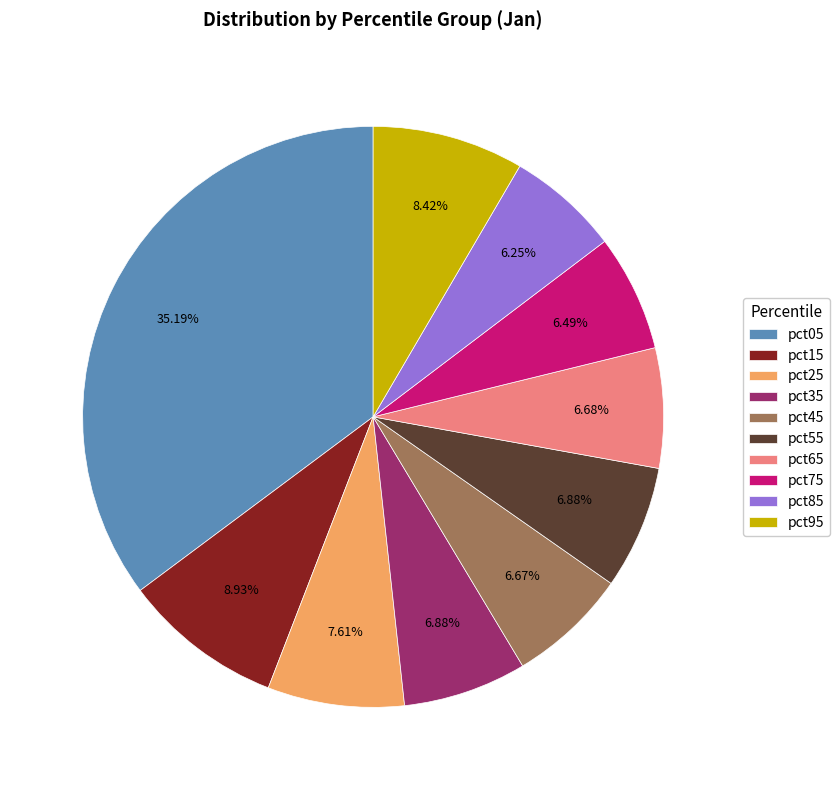

Does pct85 account for over 50% of the chart?

No